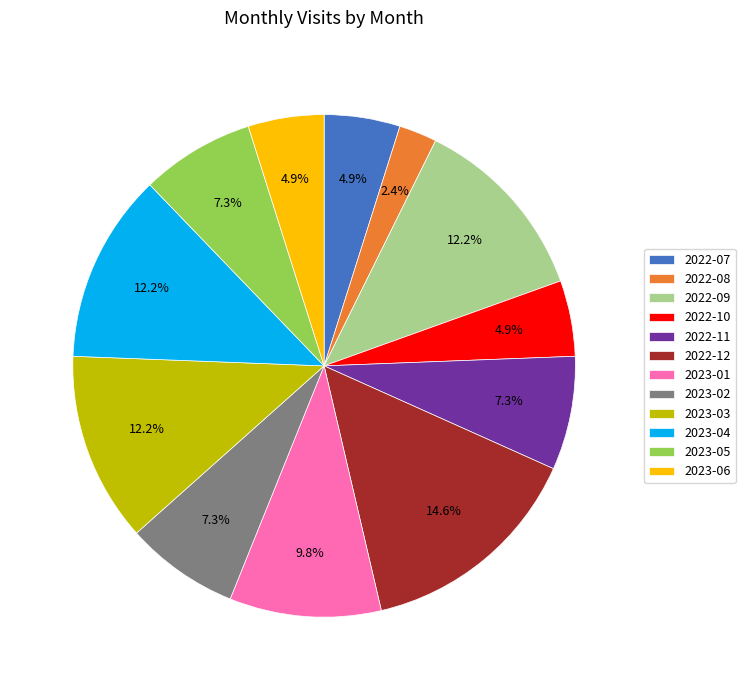

To the nearest percent, what is the combined percentage of 2023-01 and 2023-05?

17%